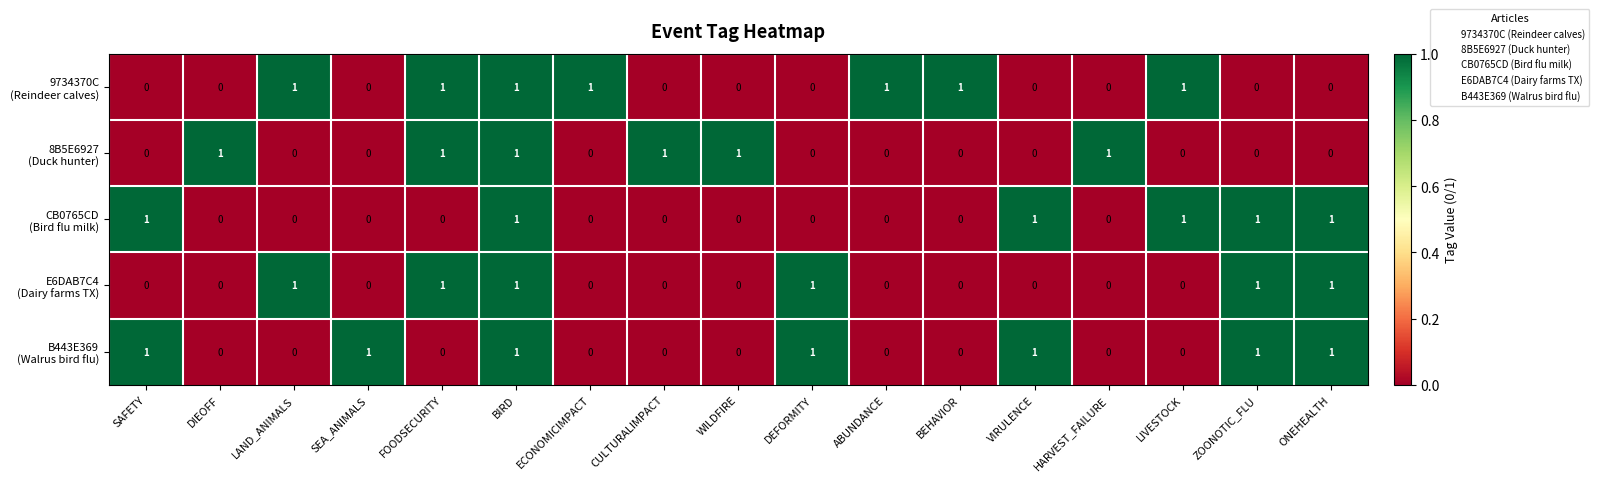

At which category is the sum across all series the highest?

BIRD